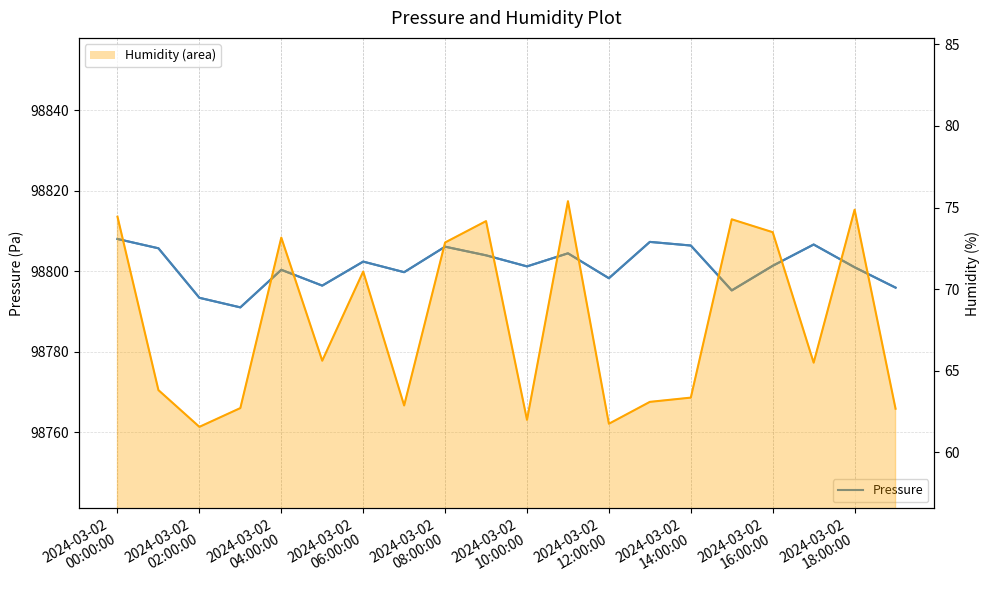

Is the value of Humidity (%) at 2024-03-02
18:00:00 greater than the value of Pressure at 13?

No